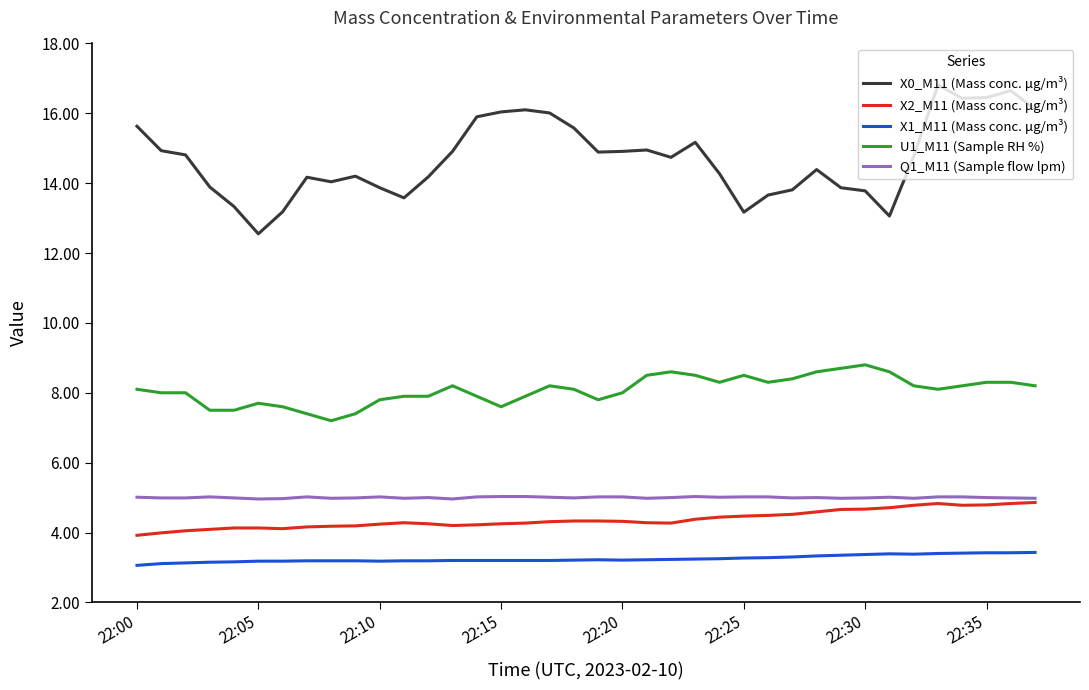

Which series has the largest range (max minus min)?

X0_M11 (Mass conc. μg/m³)